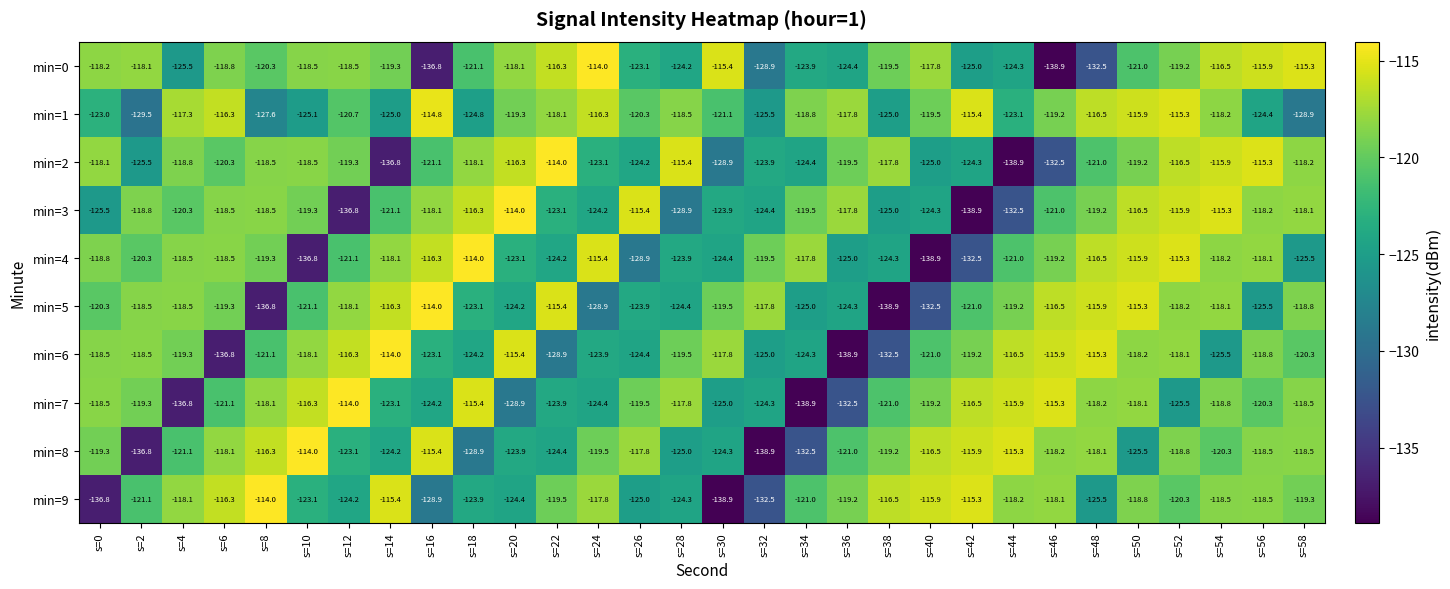

Which series changed the most between s=18 and s=30?

min=9